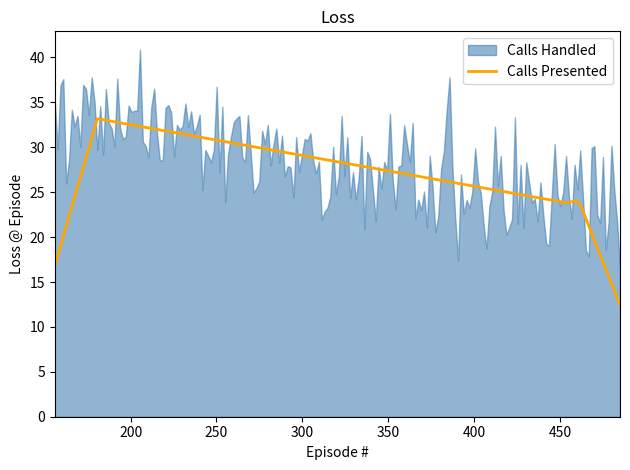

What is the maximum value for Calls Presented?

33.2